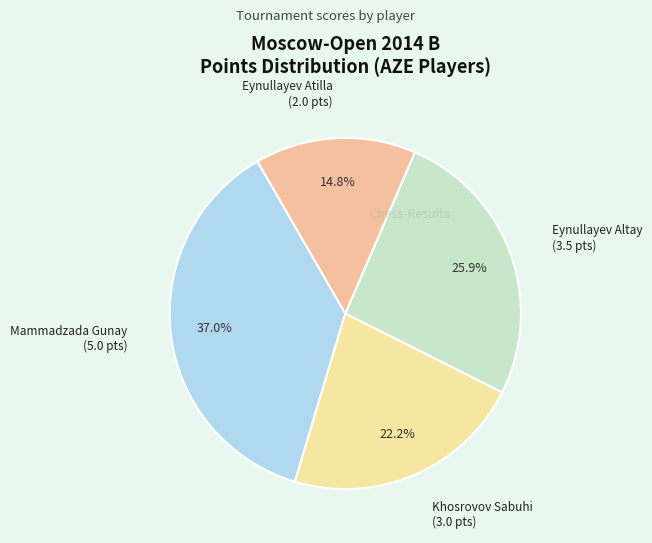

What percentage is NOT represented by Eynullayev Atilla?

85.2%